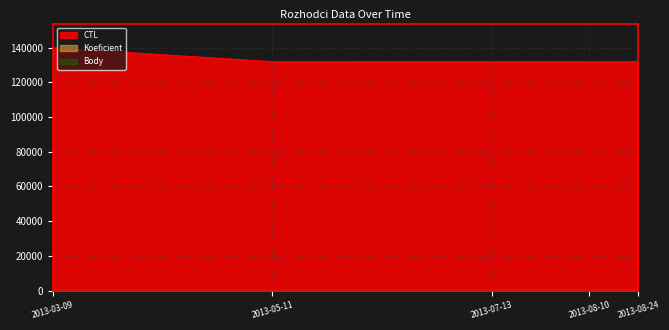

What value does the Koeficient series have at 2013-03-09?

1